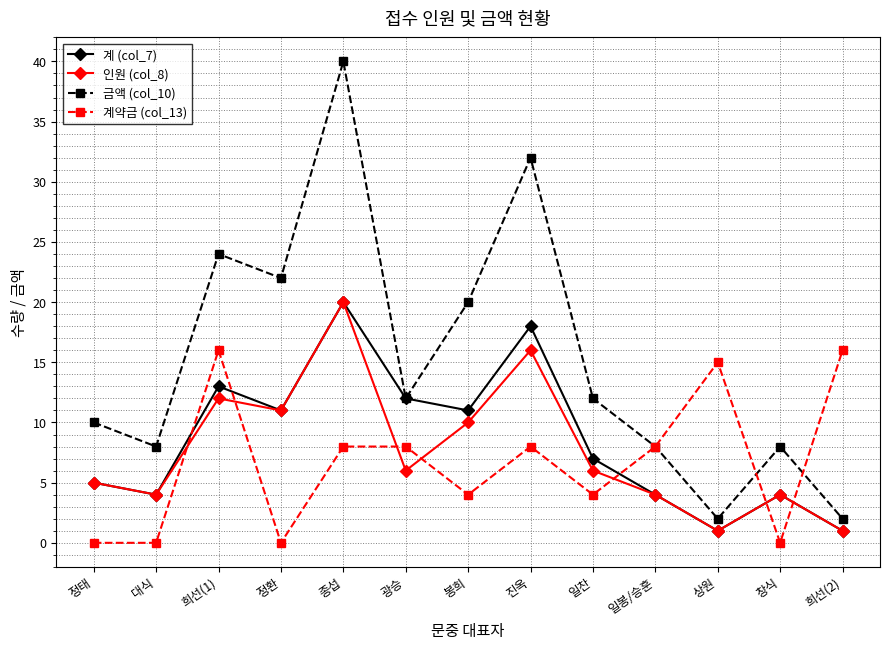

What is the approximate value of 계약금 (col_13) at 희선(2)?

16